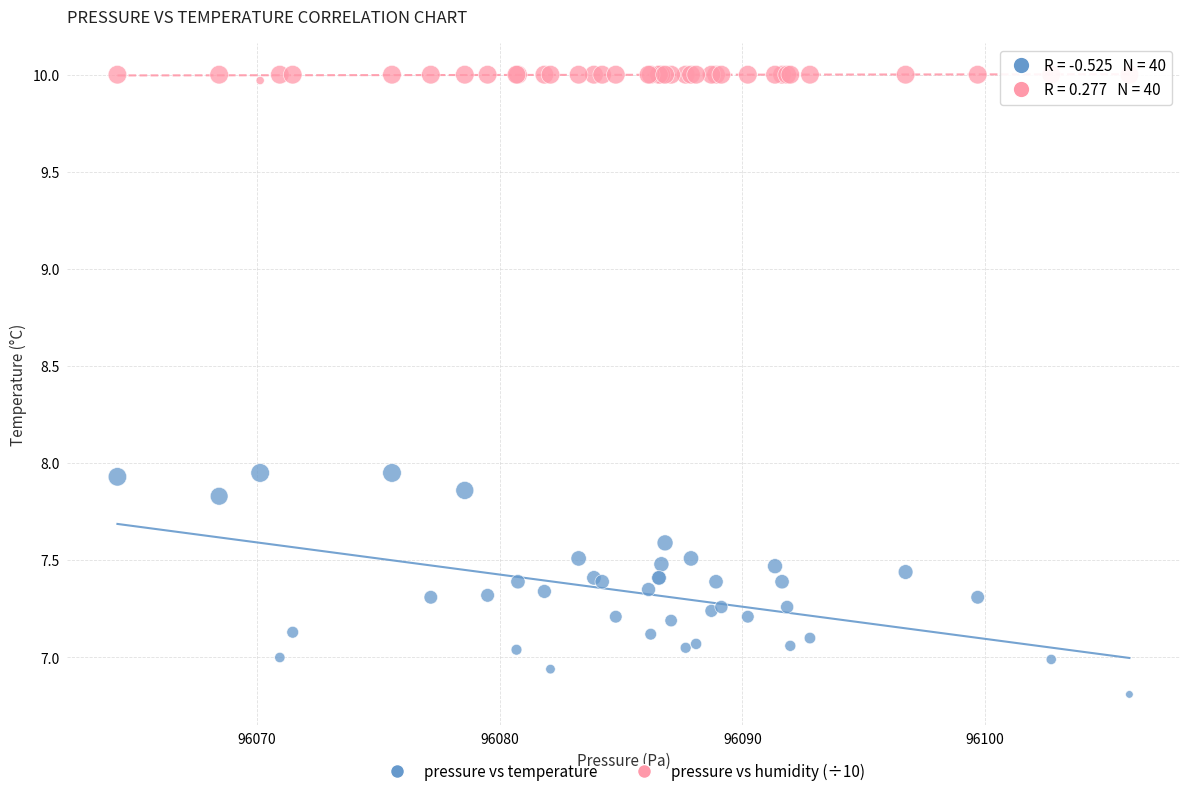

What are all the series names shown in the legend?

pressure vs temperature, pressure vs humidity (÷10)